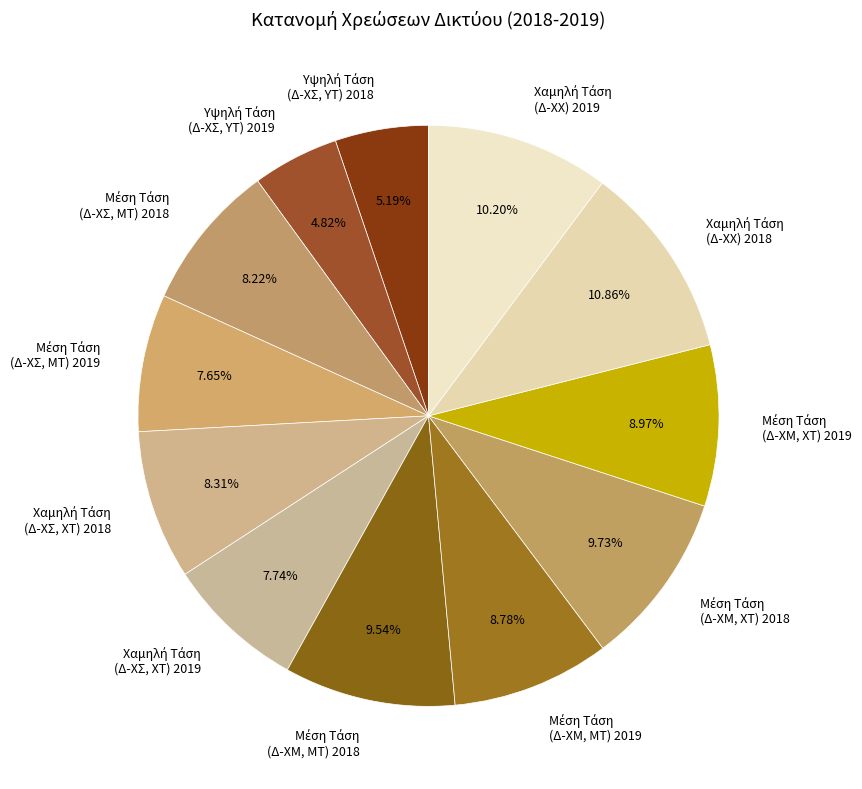

Is there any slice that represents more than half of the pie?

No